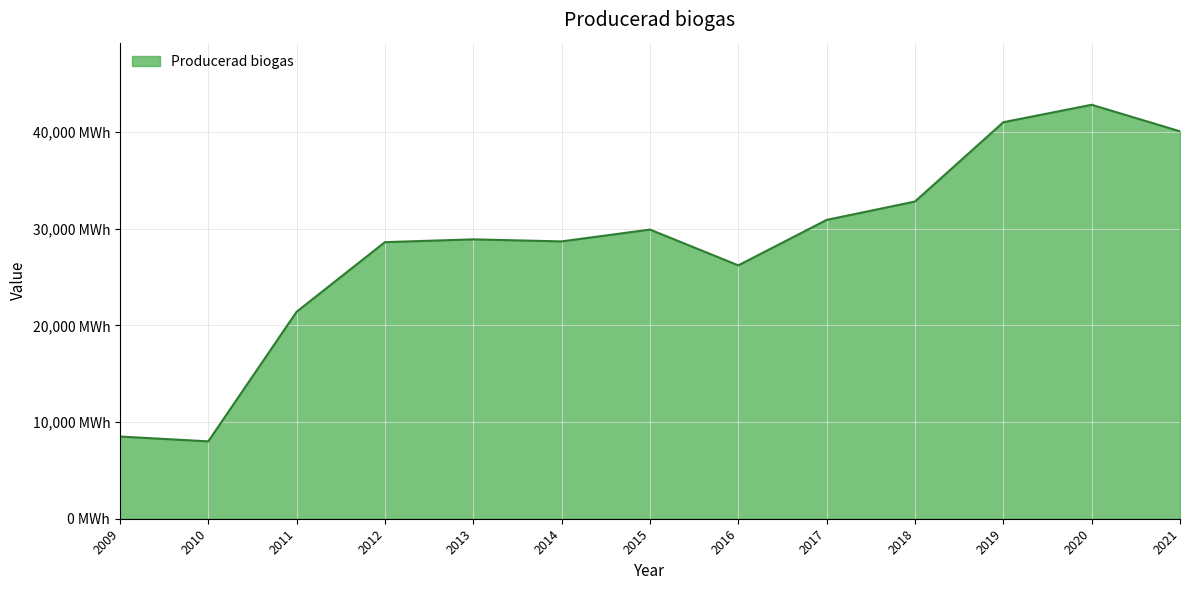

At which category does the chart reach its peak across all series?

2020